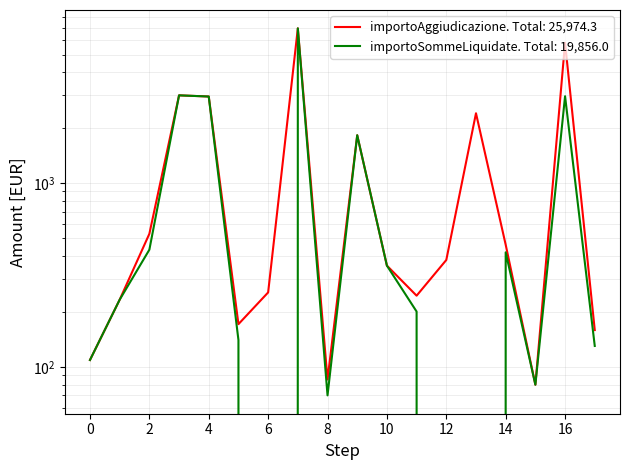

True or false: importoSommeLiquidate and importoAggiudicazione intersect in this chart.

False